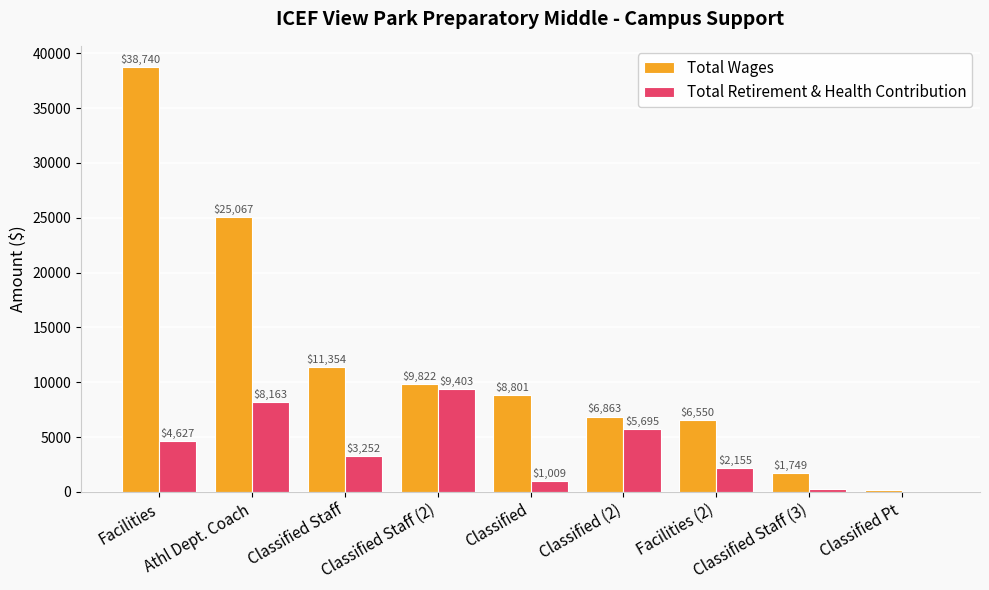

What is the sum of all Total Retirement & Health Contribution values?

34539